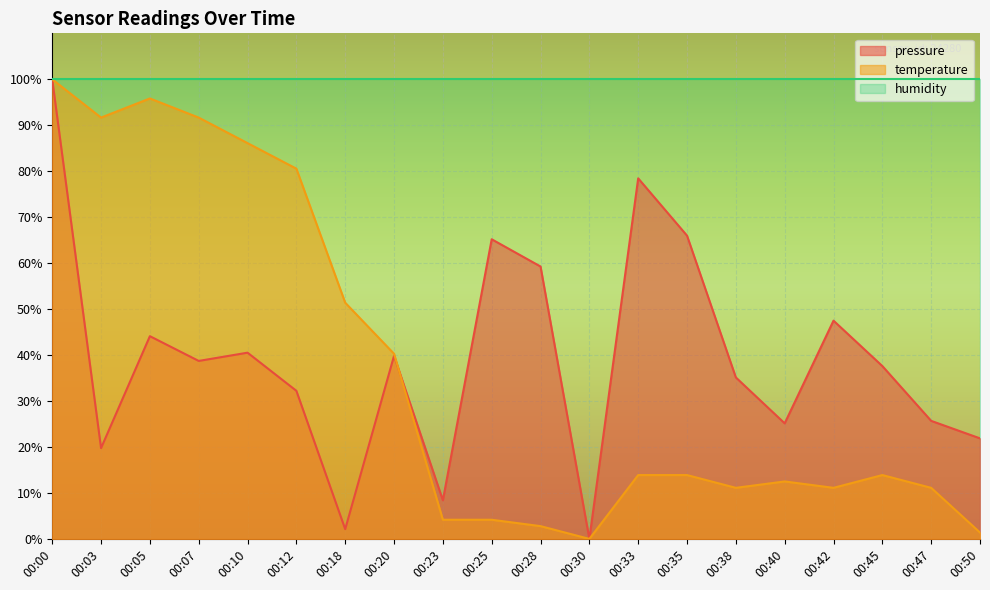

What is the total value across all series at 00:47?

136.8